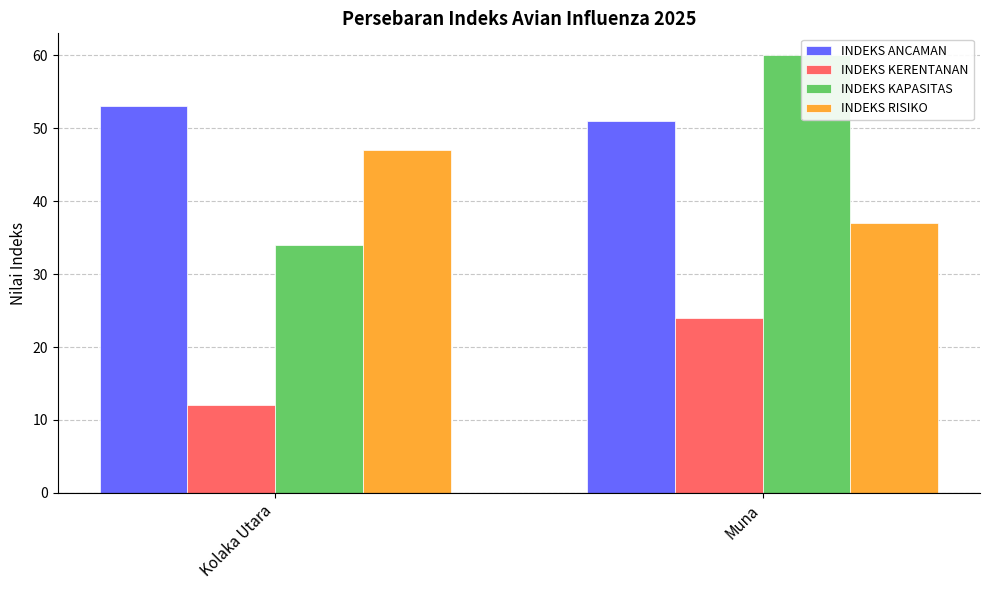

What is the approximate value of INDEKS ANCAMAN at Kolaka Utara?

53